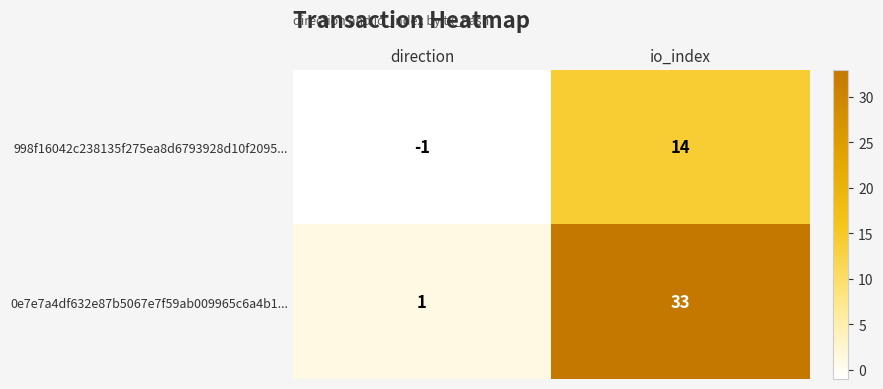

Where is 998f16042c238135f275ea8d6793928d10f2095... nearest to the value 6?

direction